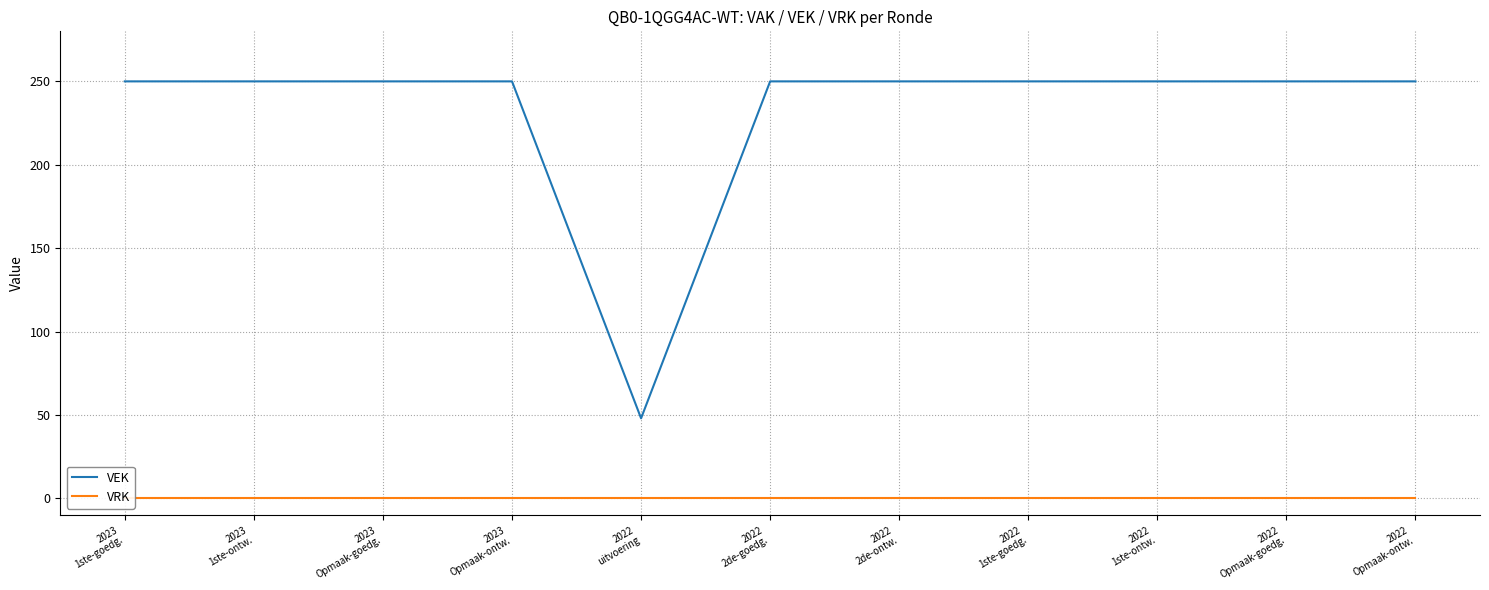

True or false: VRK and VEK cross at least once.

False